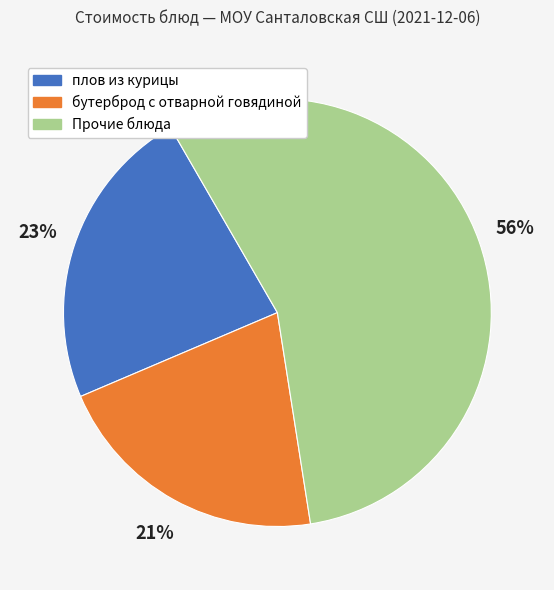

To the nearest percent, what is the average slice percentage?

33%